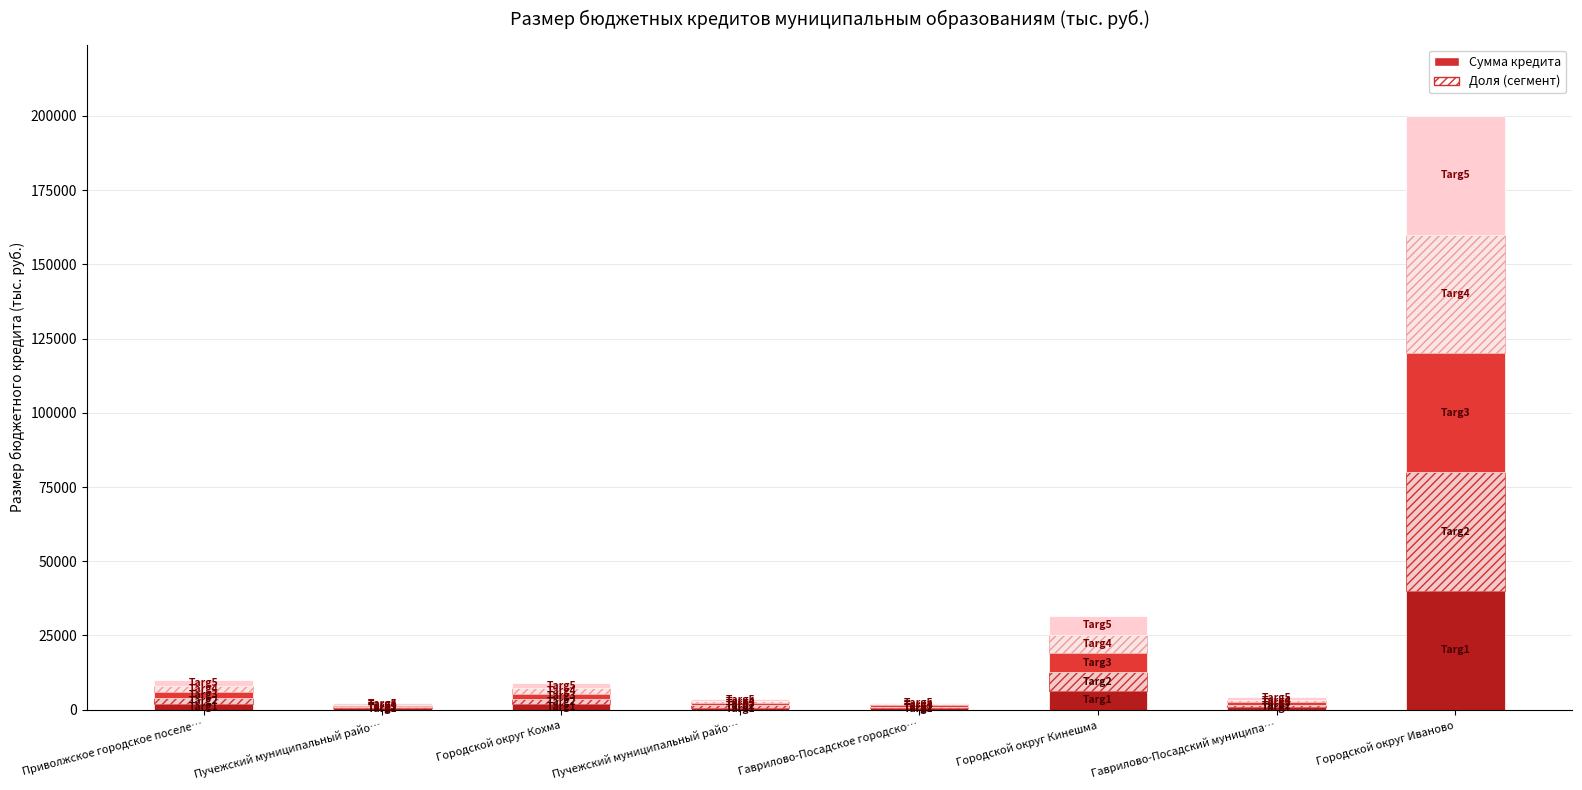

How many values in the Targ4 series are below 1800?

4